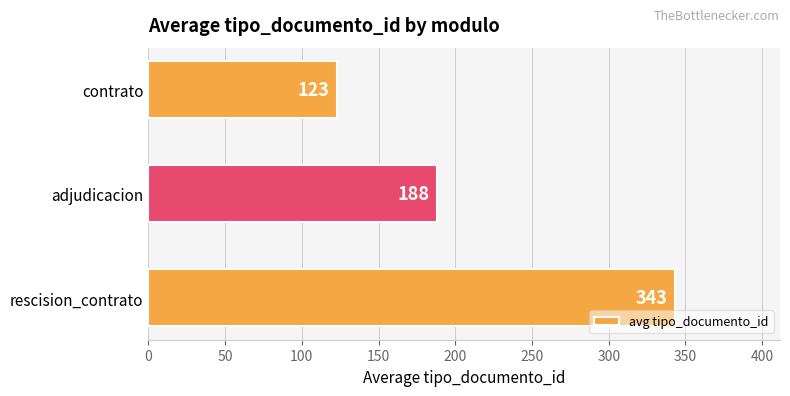

The value at adjudicacion is 188.1. True or false?

True